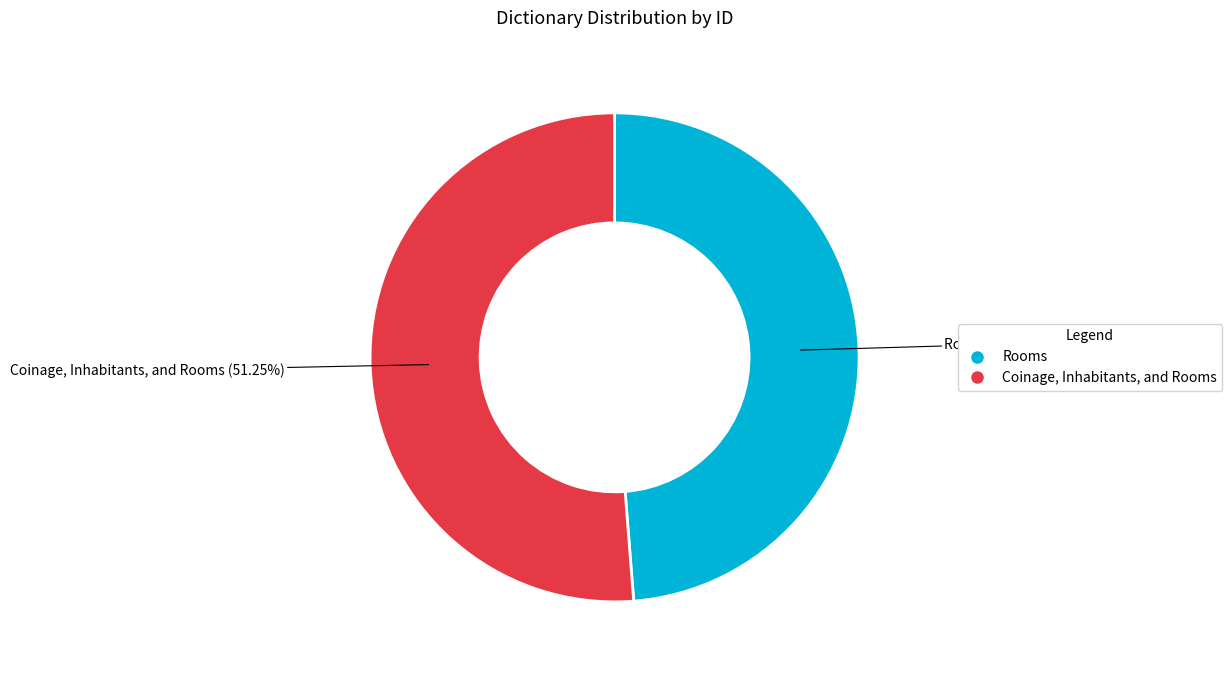

What percentage do Coinage, Inhabitants, and Rooms and Rooms together represent?

100.0%